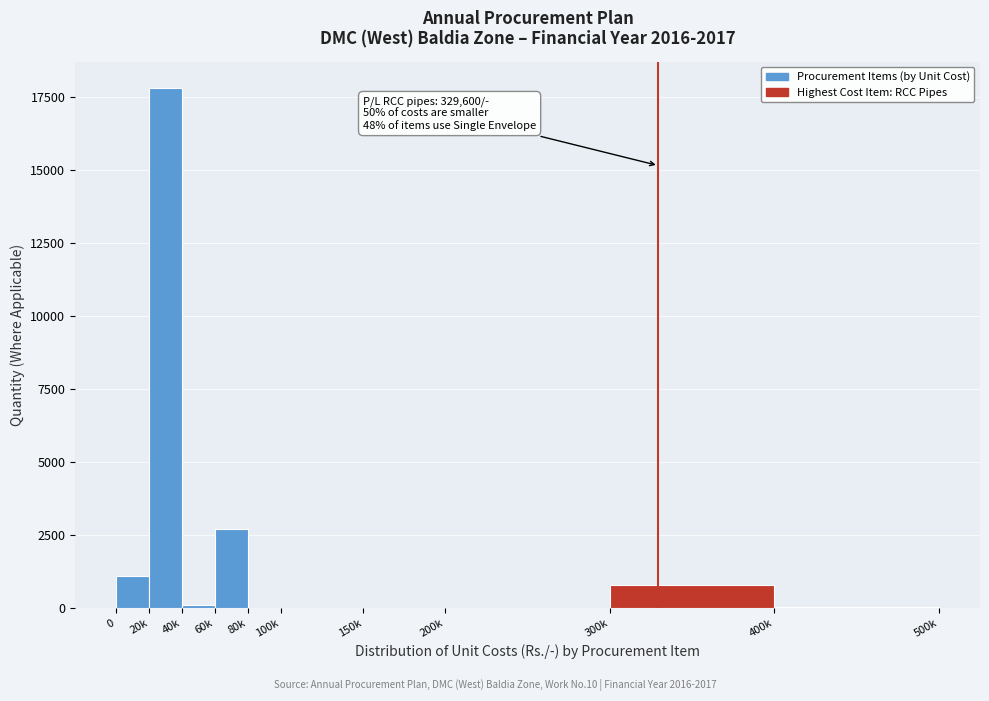

Is it true that the value at 0 is 1080.0?

True